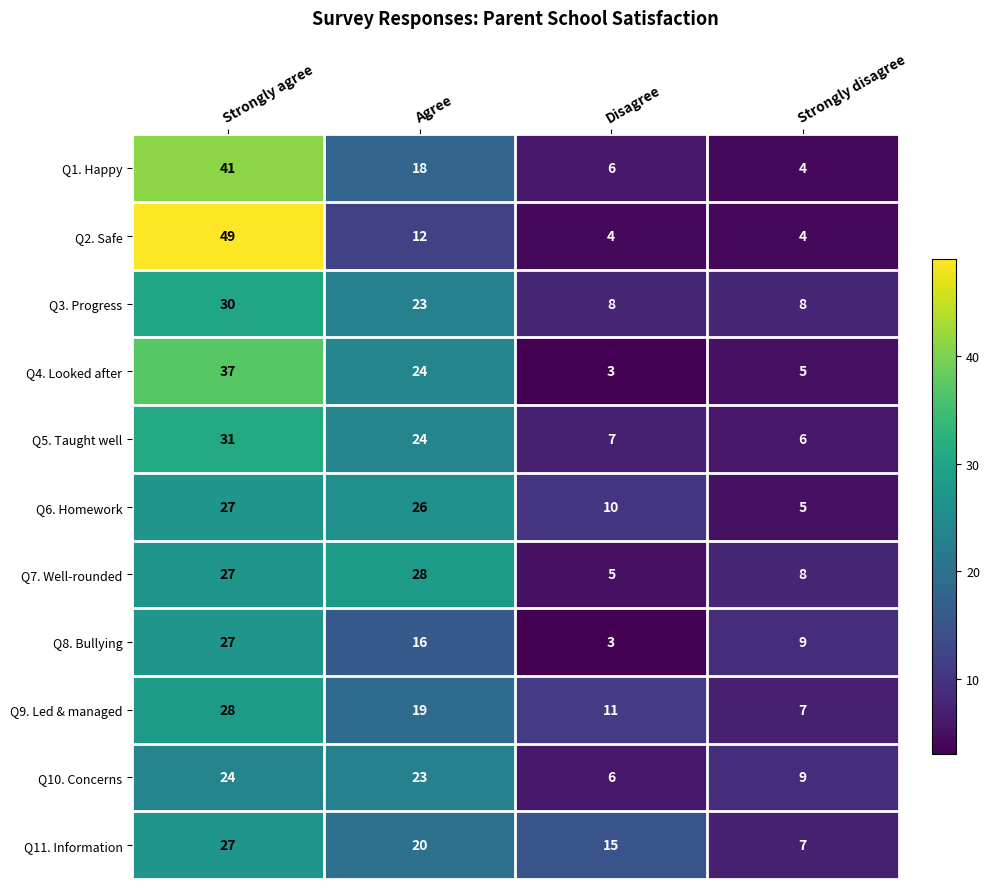

What is the sum of all Q8. Bullying values?

55